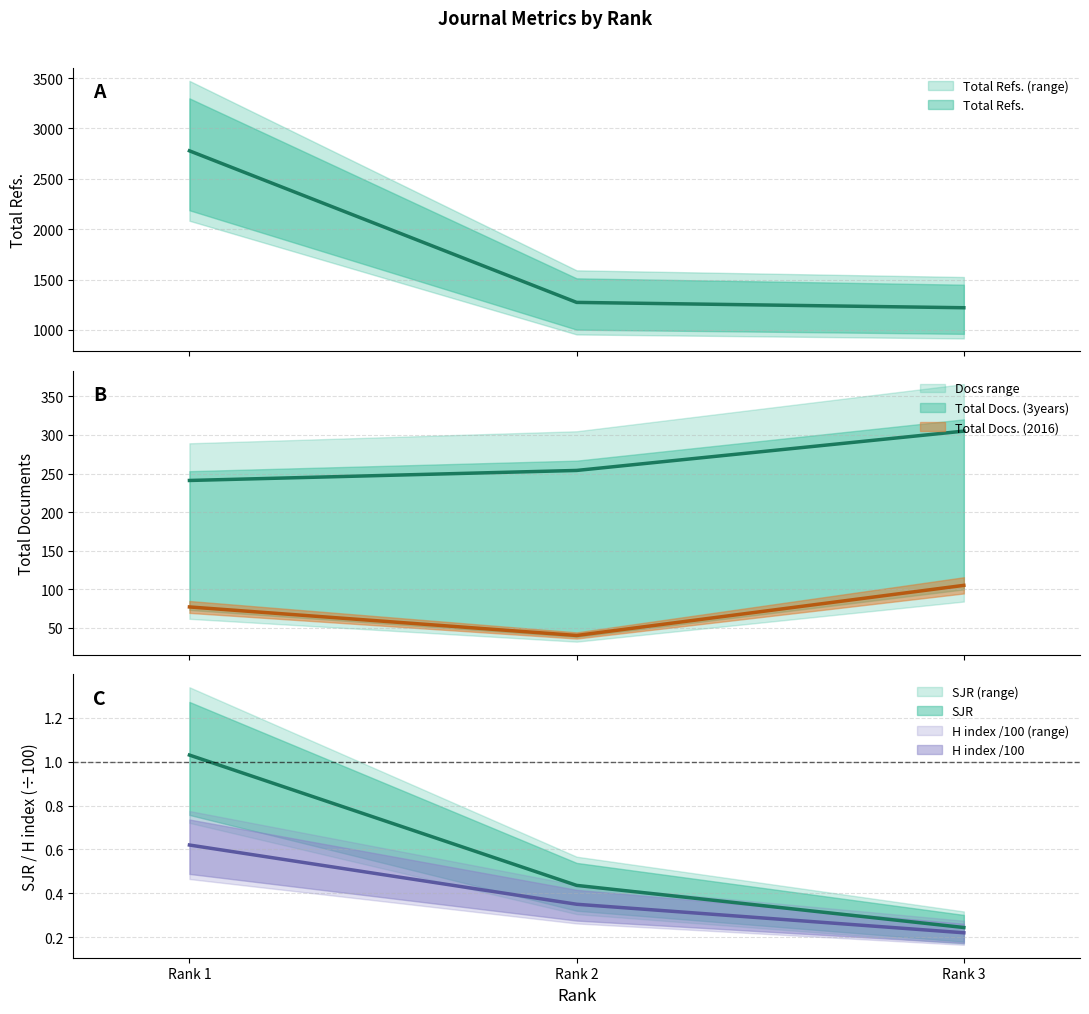

Does the chart display data point markers on the line(s)?

No